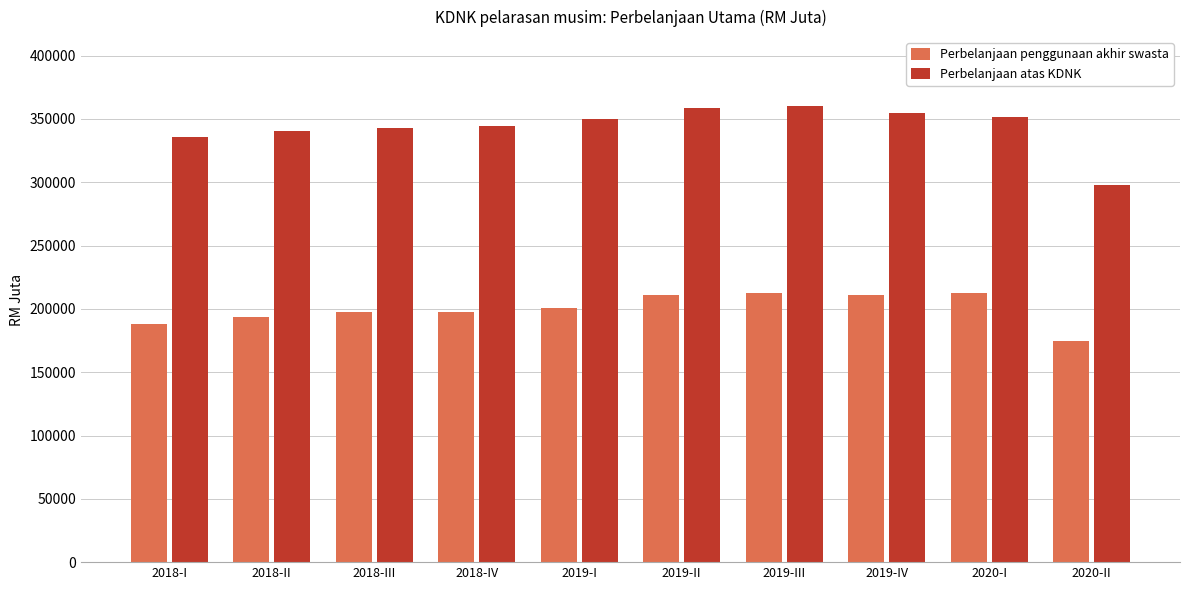

At 2019-I, list the series in order from largest to smallest.

Perbelanjaan atas KDNK, Perbelanjaan penggunaan akhir swasta